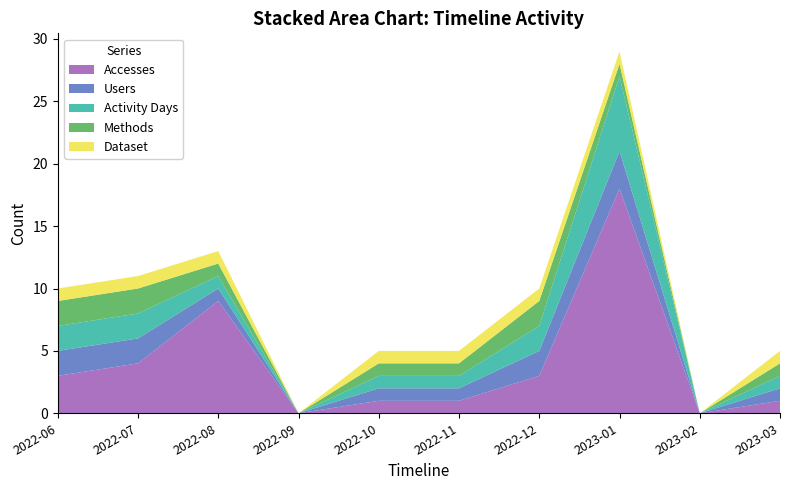

Reading left to right, extract all data points from this chart.

Accesses: 3	4	9	0	1	1	3	18	0	1
Users: 2	2	1	0	1	1	2	3	0	1
Activity Days: 2	2	1	0	1	1	2	6	0	1
Methods: 2	2	1	0	1	1	2	1	0	1
Dataset: 1	1	1	0	1	1	1	1	0	1